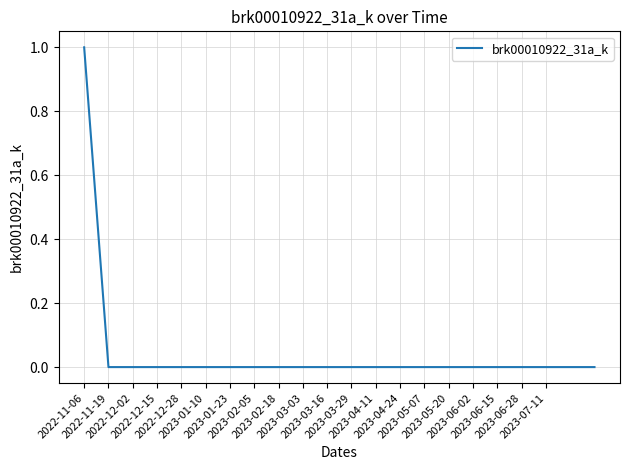

Reading left to right, list all the values displayed in this chart.

1	0	0	0	0	0	0	0	0	0	0	0	0	0	0	0	0	0	0	0	0	0